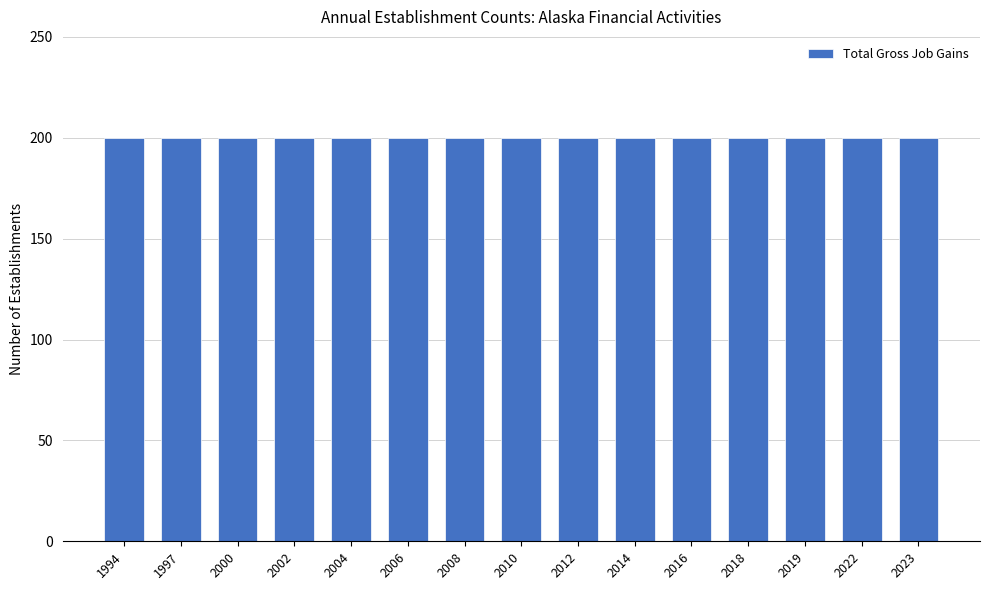

Count the number of categories in the chart.

15